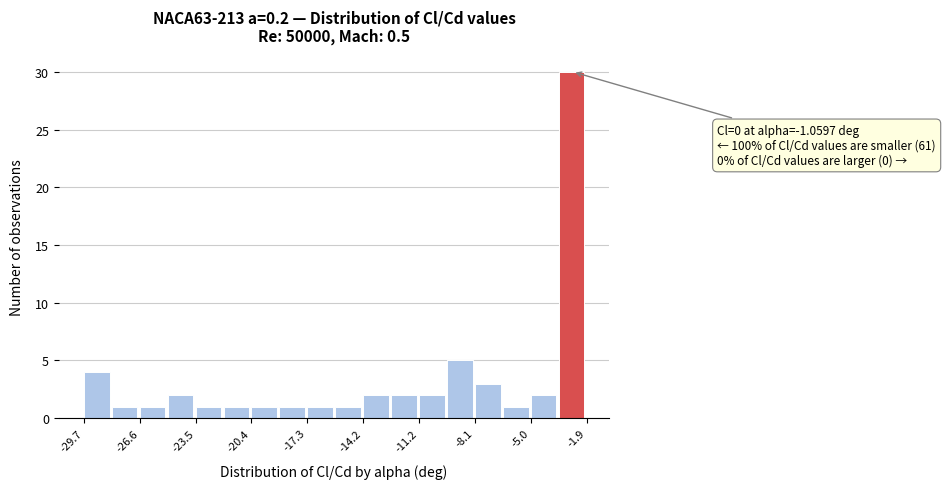

Around what value on the x-axis is the tallest bar? Give the approximate position of its centre, as read against the axis.

-2.5